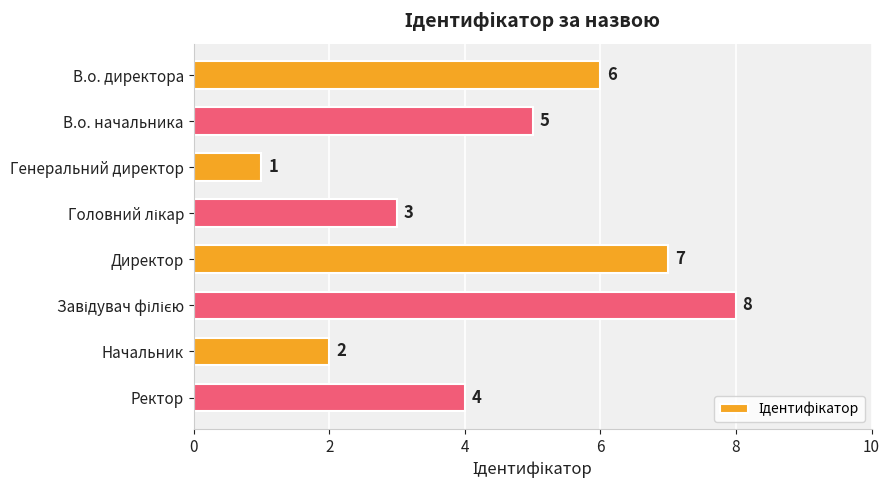

What is the difference between the maximum and second lowest values?

6